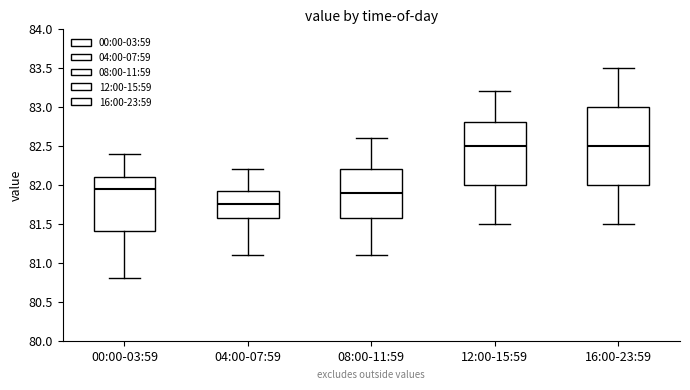

Reading left to right, read every box against the y-axis: the position of its median line, the range the box covers, and the ends of its whiskers. The values are not printed on the chart, so give them approximately, as read against the axis.

00:00-03:59: median 81.95, box 81.40 to 82.10, whiskers 80.80 to 82.40
04:00-07:59: median 81.75, box 81.60 to 81.95, whiskers 81.10 to 82.20
08:00-11:59: median 81.90, box 81.60 to 82.20, whiskers 81.10 to 82.60
12:00-15:59: median 82.50, box 82.00 to 82.80, whiskers 81.50 to 83.20
16:00-23:59: median 82.50, box 82.00 to 83.00, whiskers 81.50 to 83.50